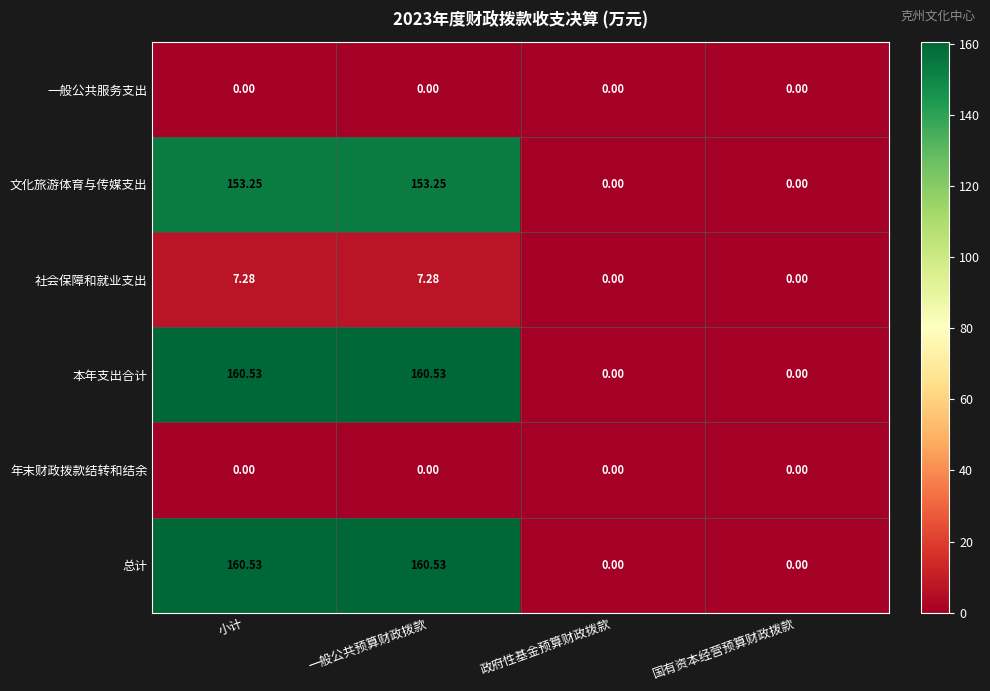

Is the value of 总计 at 小计 greater than the value of 社会保障和就业支出 at 政府性基金预算财政拨款?

Yes